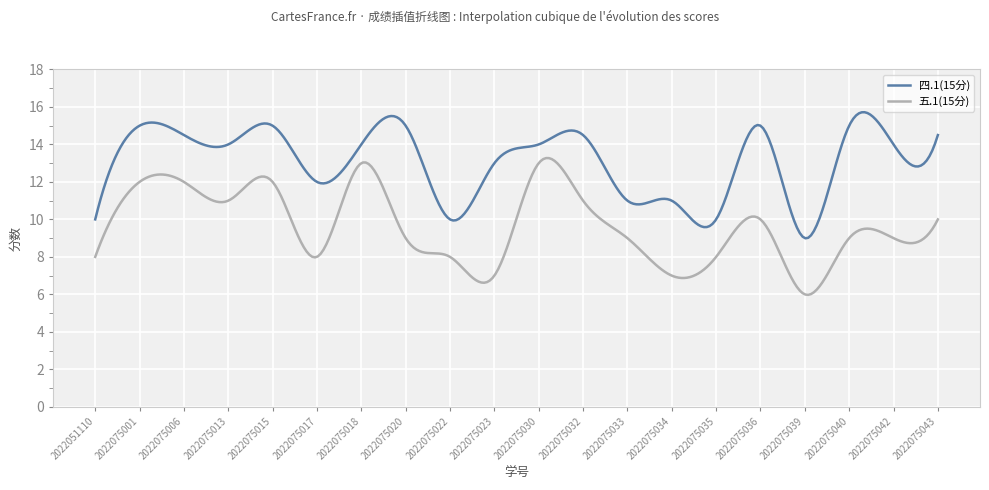

Which series has the largest total across all categories?

四.1(15分)